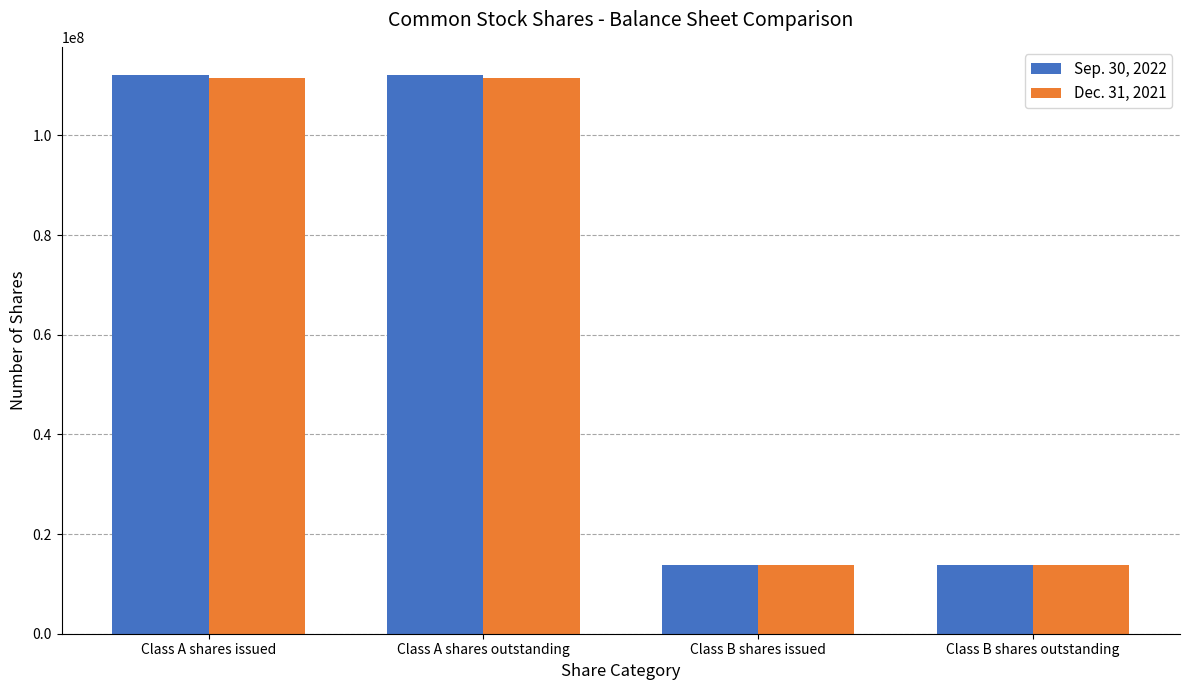

Reading left to right, what are all the values shown in this chart?

Sep. 30, 2022: 112181870	112181870	13874132	13874132
Dec. 31, 2021: 111518094	111518094	13874132	13874132